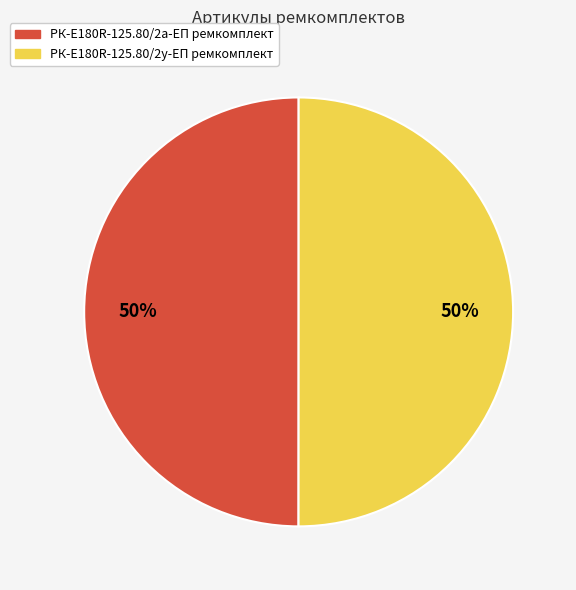

Approximately how many times larger is the value at РК-E180R-125.80/2у-ЕП ремкомплект compared to РК-E180R-125.80/2а-ЕП ремкомплект?

1.0